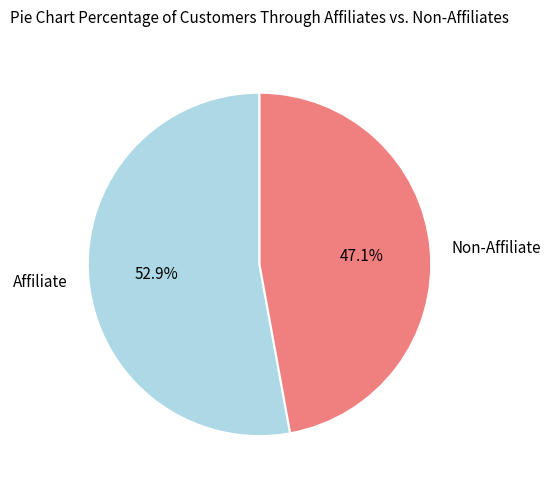

What is the smallest slice in the pie chart?

Non-Affiliate